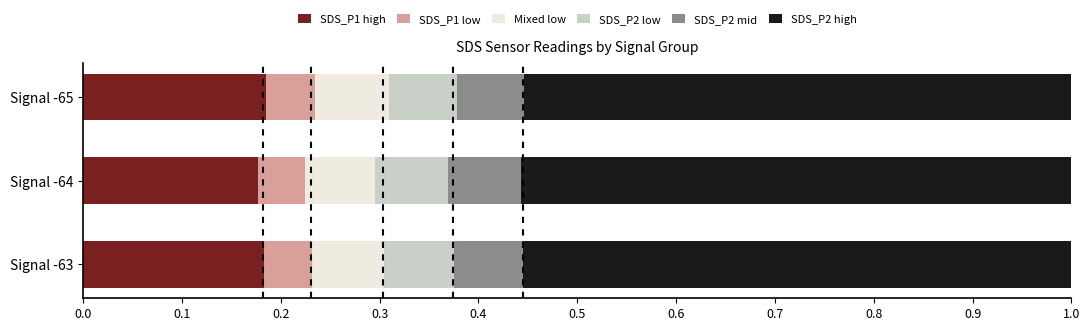

The SDS_P1 high series shows 0.0 at Signal -65. True or false?

False